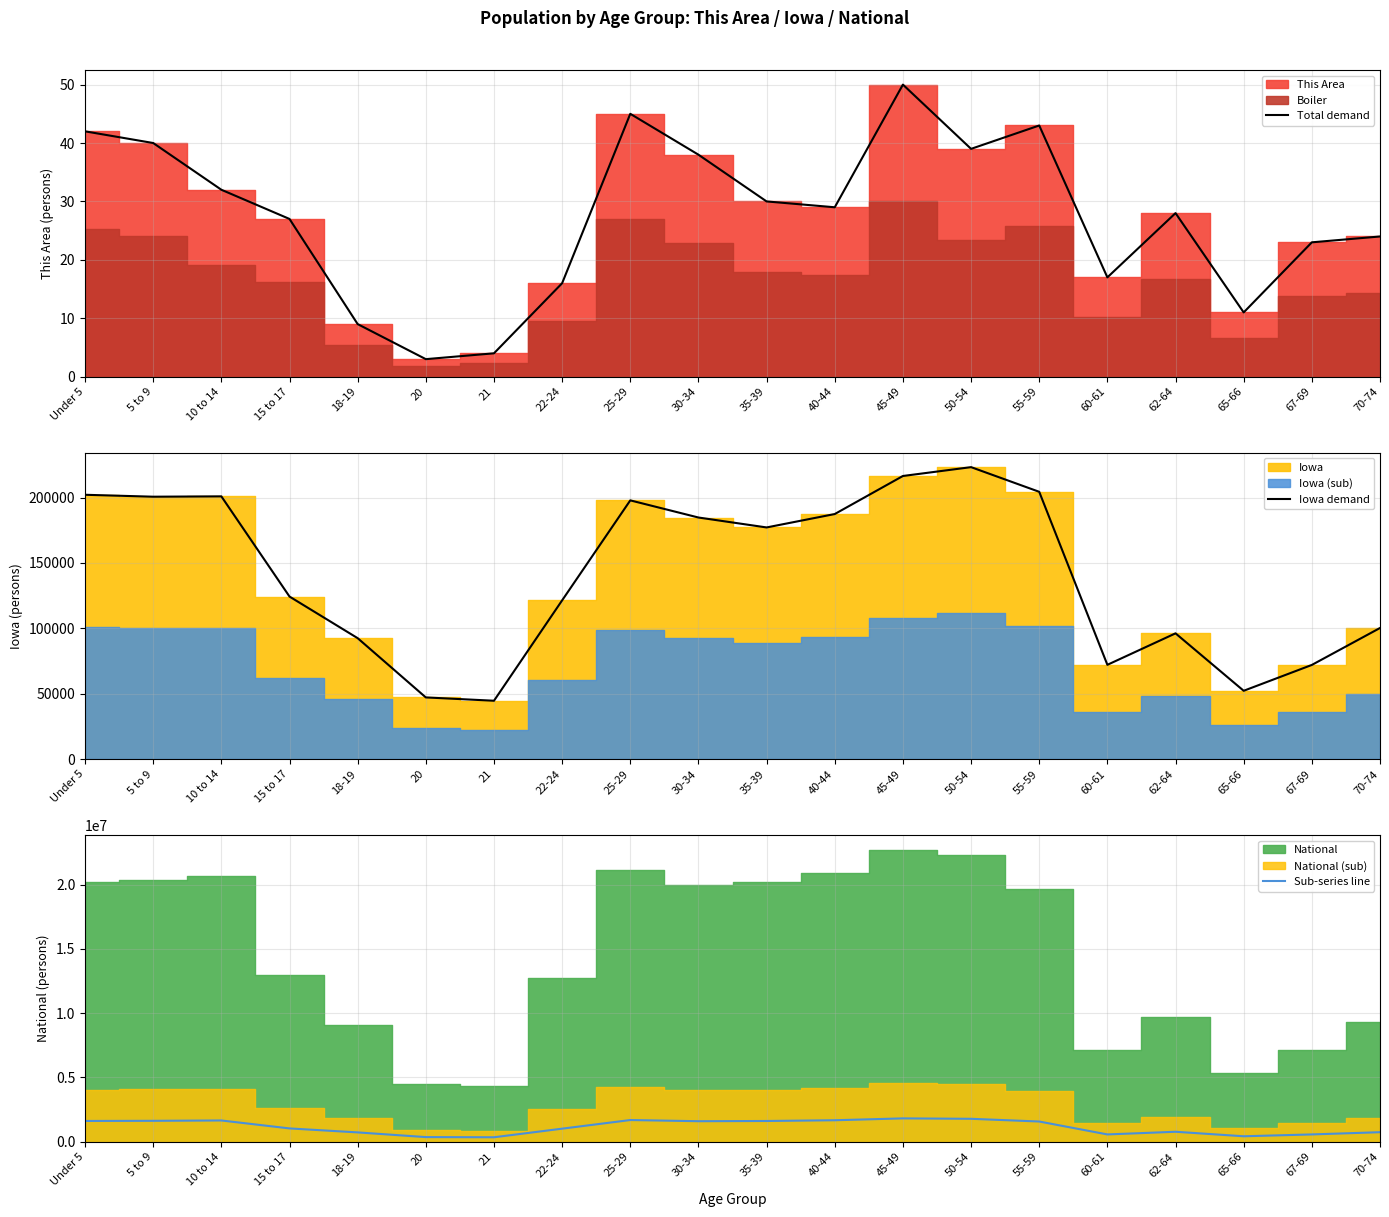

What is the difference between the second highest and second lowest values in the Iowa demand series?

169255